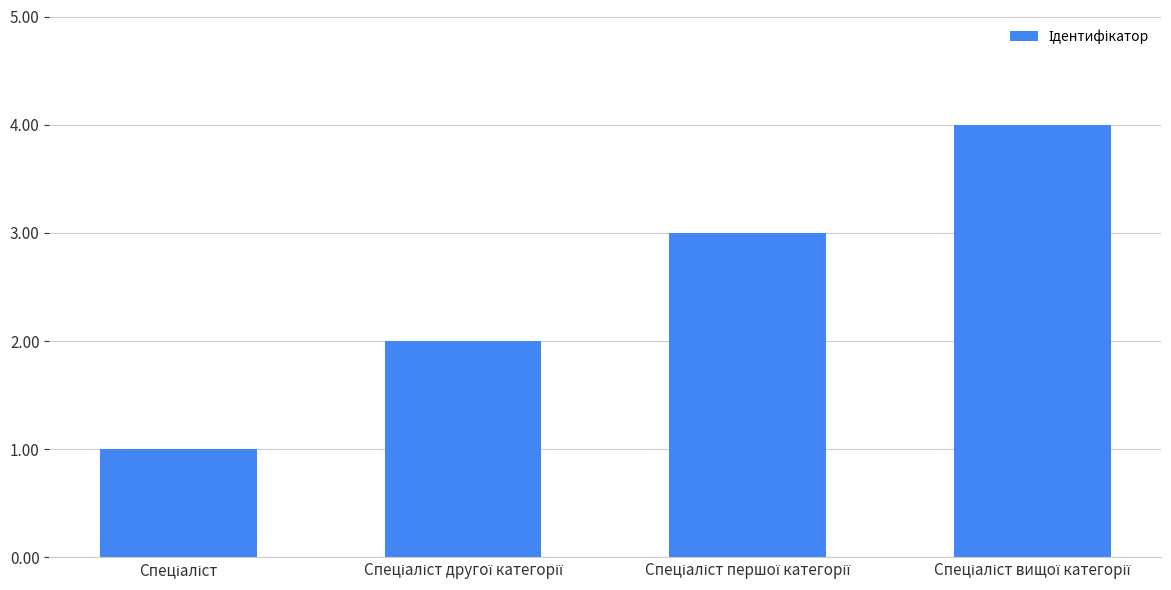

What is the difference between the maximum and minimum values?

3